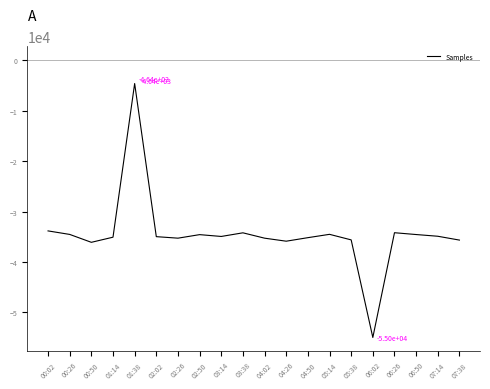

Which has a higher value, 07:38 or 01:38?

01:38